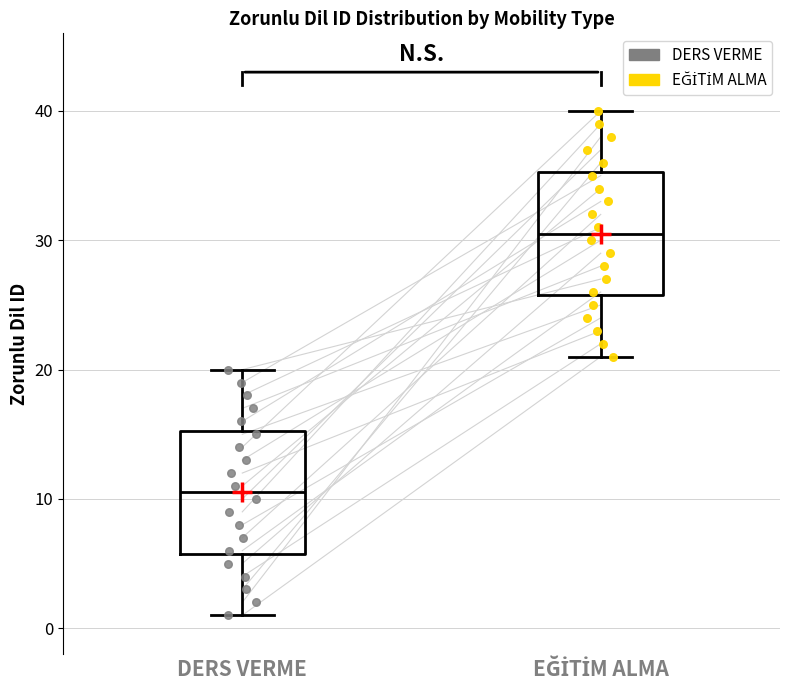

Reading left to right, read every box against the y-axis: the position of its median line, the range the box covers, and the ends of its whiskers. The values are not printed on the chart, so give them approximately, as read against the axis.

DERS VERME: median 11, box 6 to 15, whiskers 1 to 20
EĞİTİM ALMA: median 31, box 26 to 35, whiskers 21 to 40